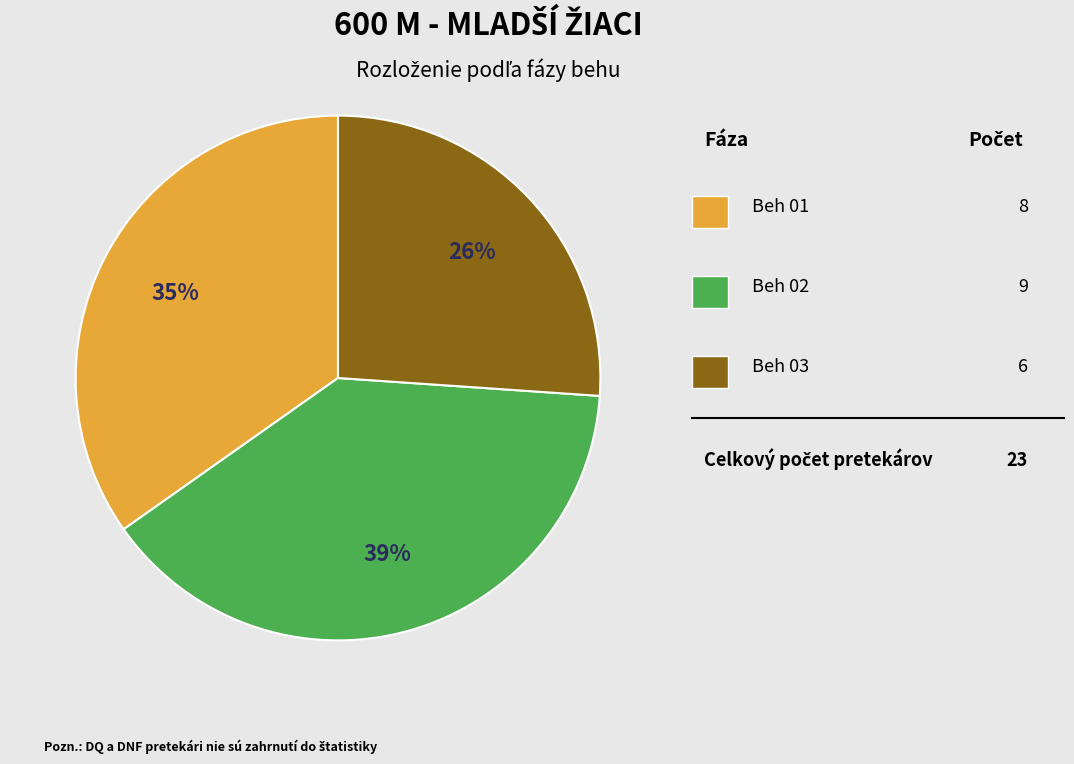

To the nearest percent, what is the difference between the largest and smallest slice percentages?

13%